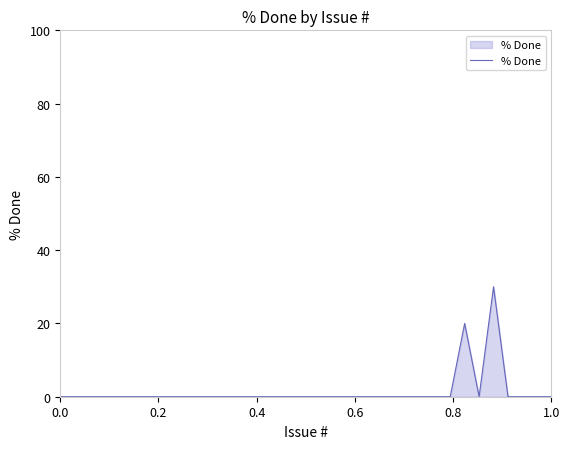

What is the greatest value displayed?

30